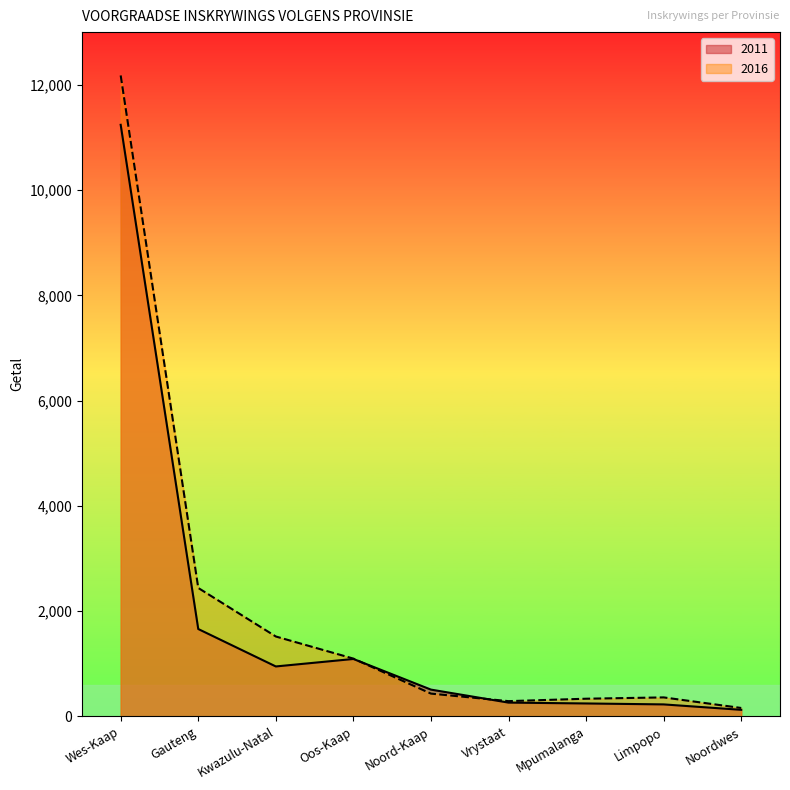

What position from the right is Wes-Kaap?

9